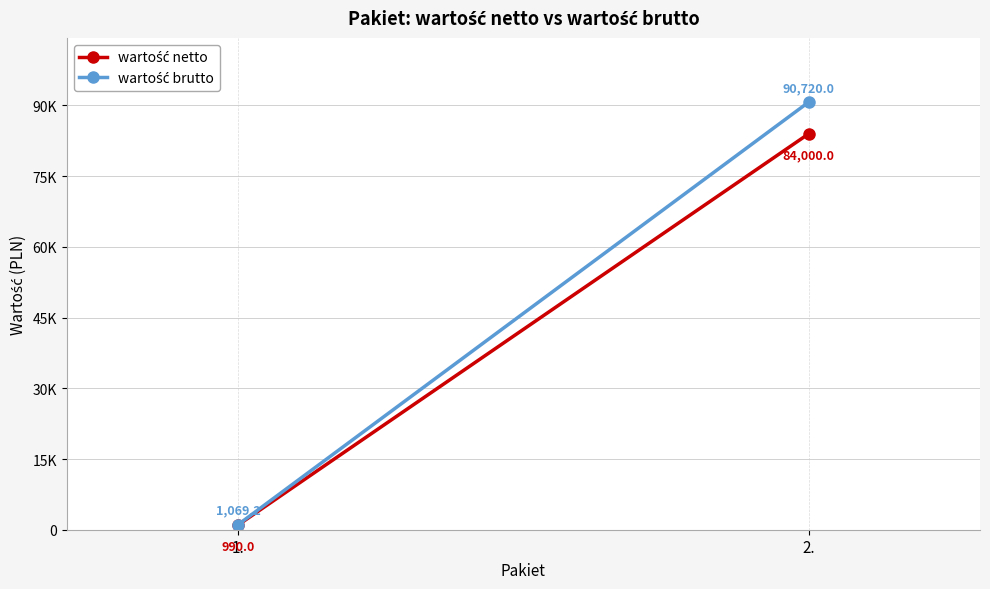

What is the total value across all series at 1.?

2059.2